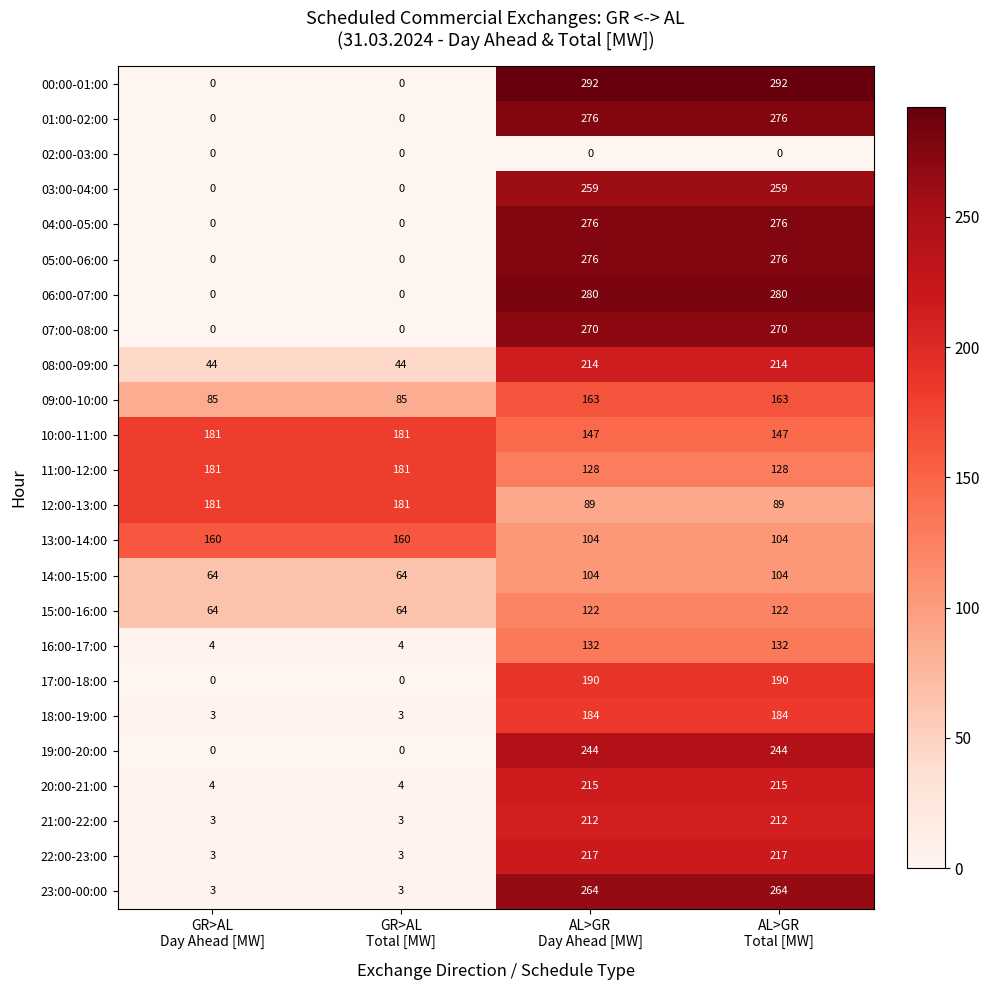

How many 08:00-09:00 values are between 44 and 214?

4